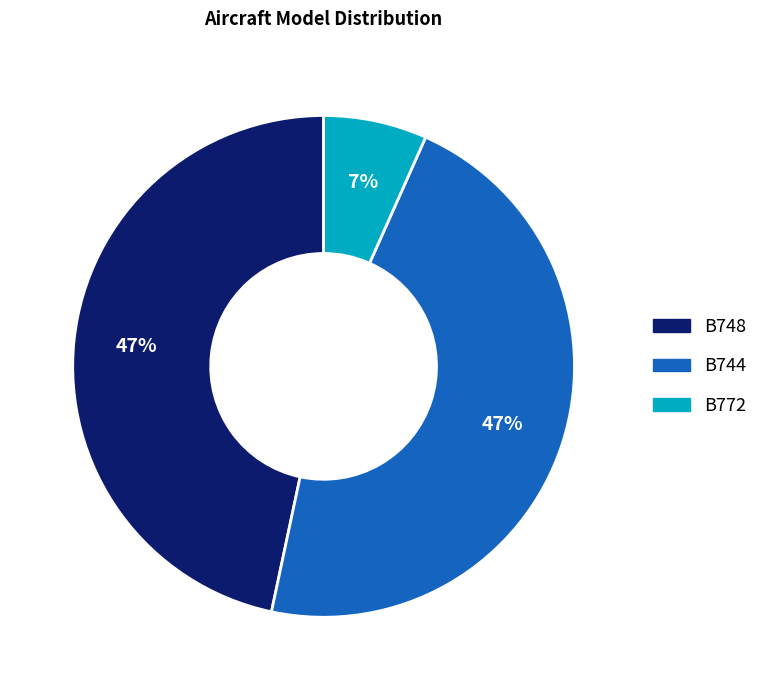

To the nearest percent, what is the difference between the largest and smallest slice percentages?

40%